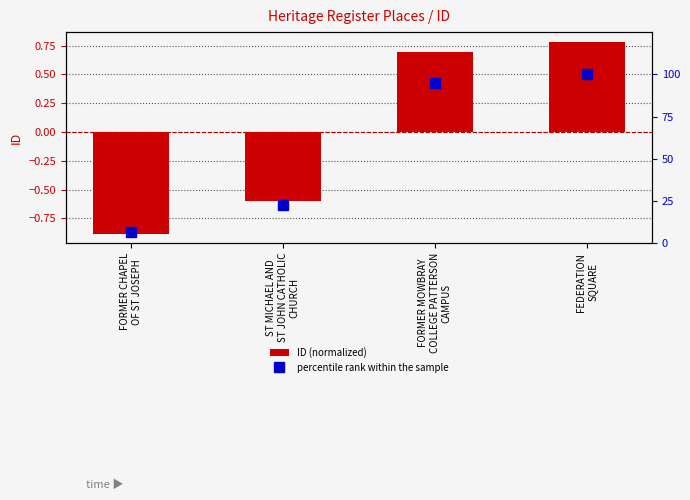

How many ID (normalized) values are between 0 and 1?

2